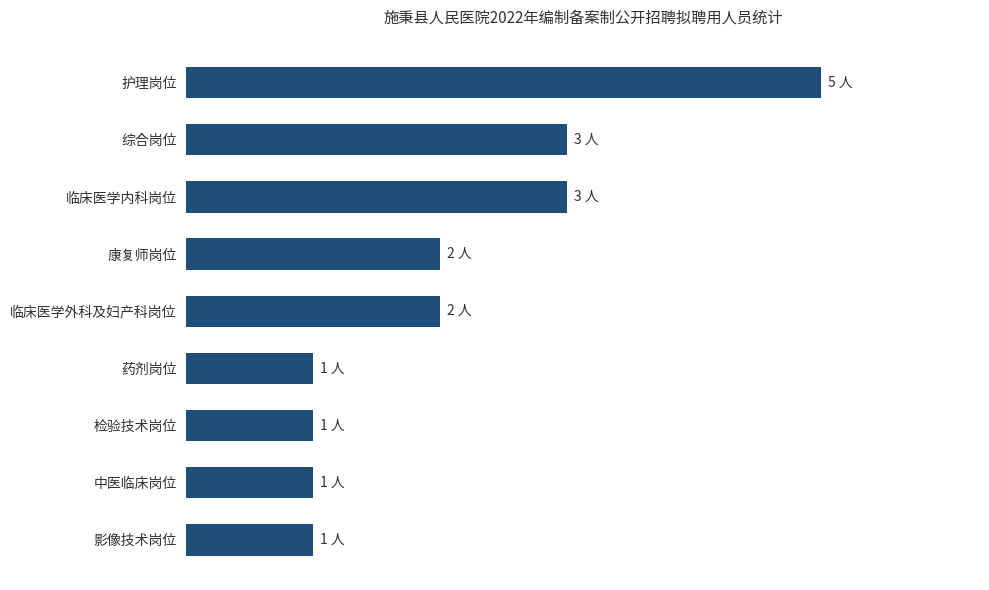

At which category does the chart reach its peak across all series?

护理岗位